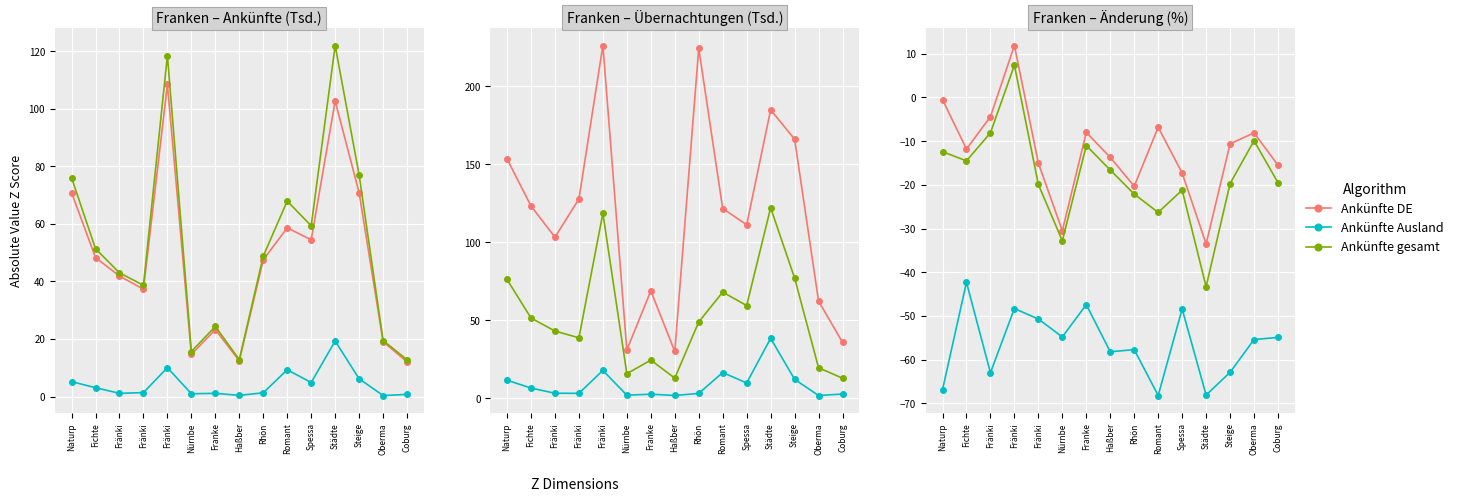

Which series has the largest range (max minus min)?

Ankünfte gesamt